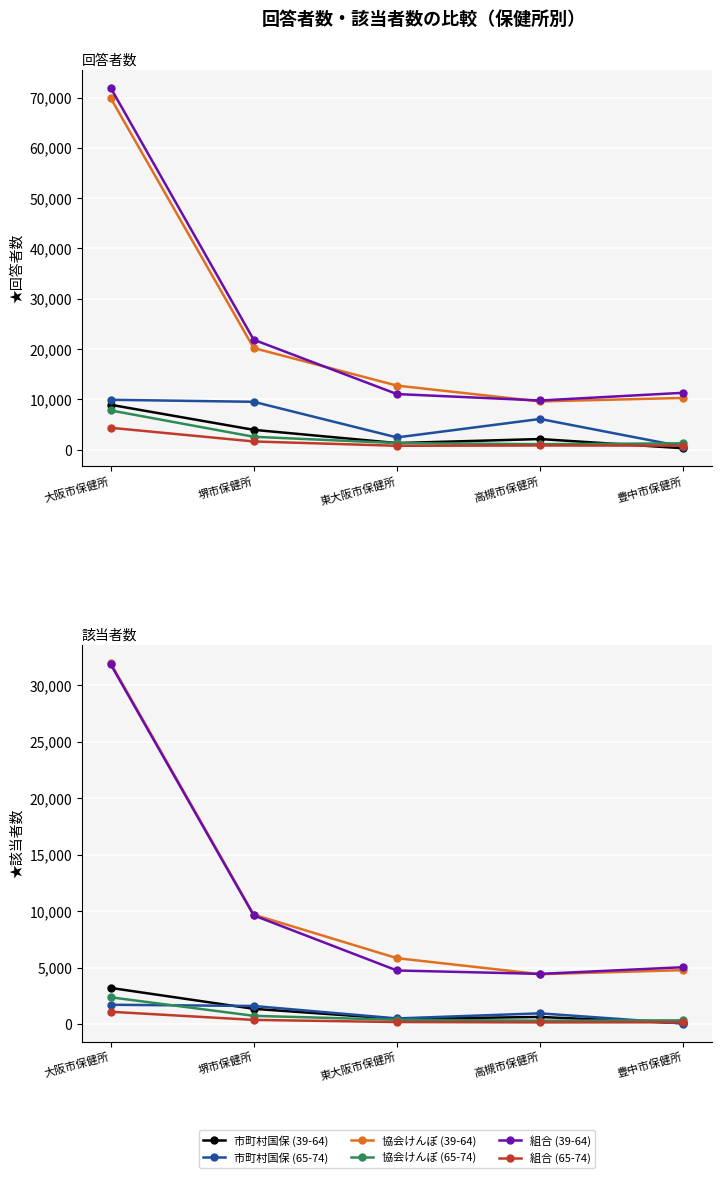

How many lines are shown in the chart?

6